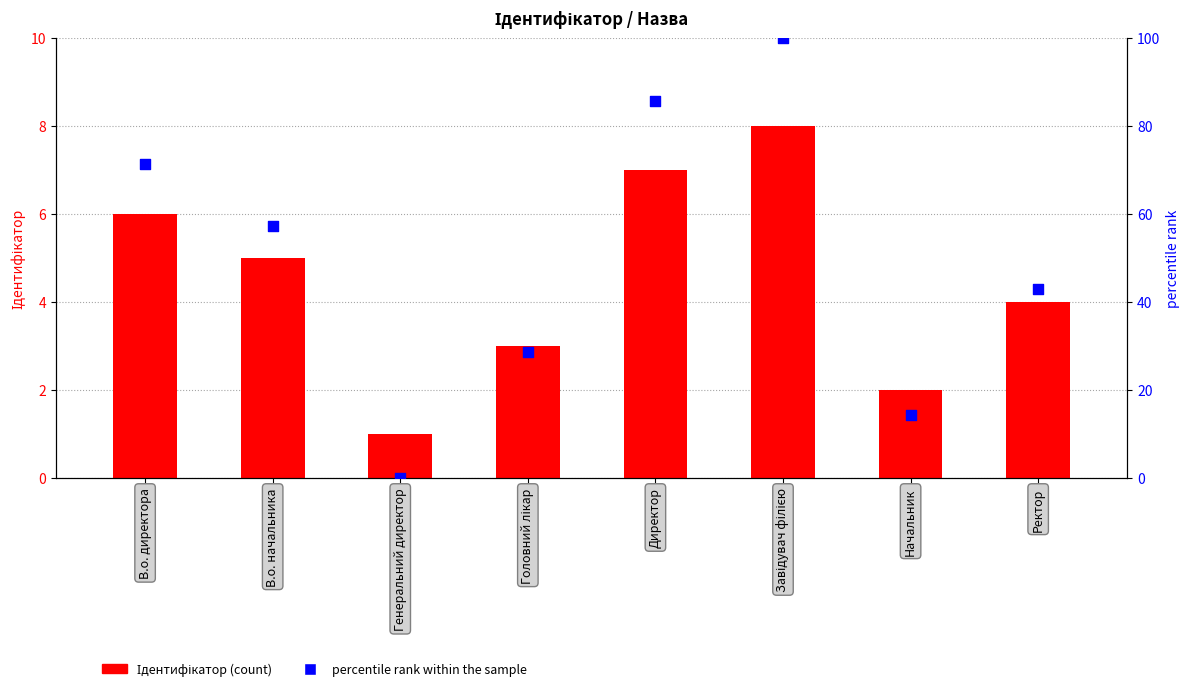

Which series has the largest Y range (max minus min)?

percentile rank within the sample